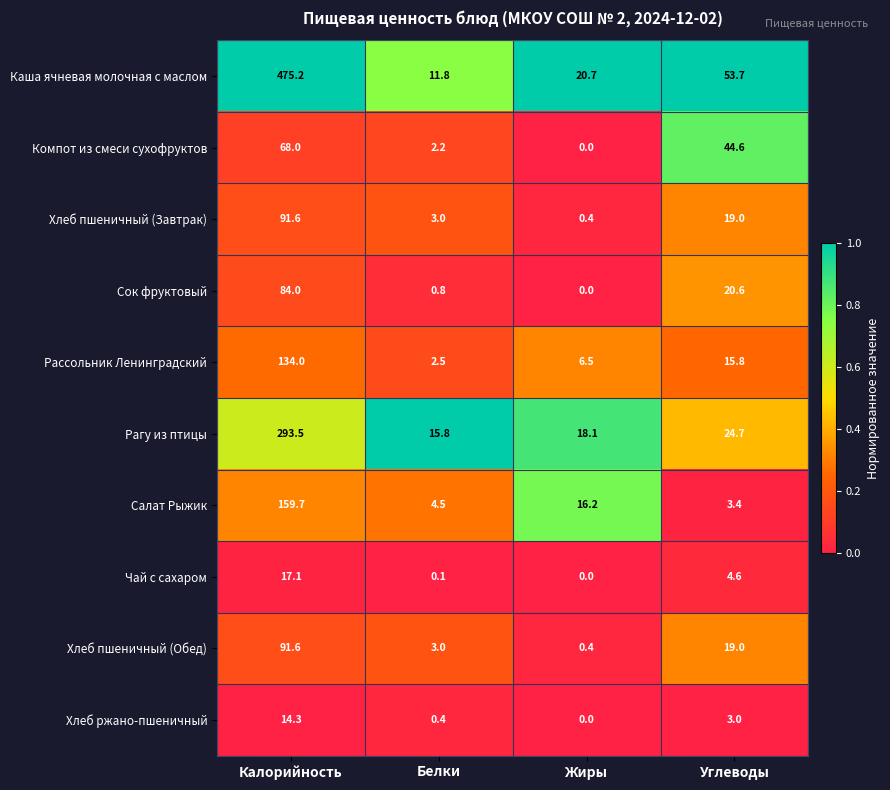

Rank the categories by Салат Рыжик value from highest to lowest.

Калорийность, Жиры, Белки, Углеводы